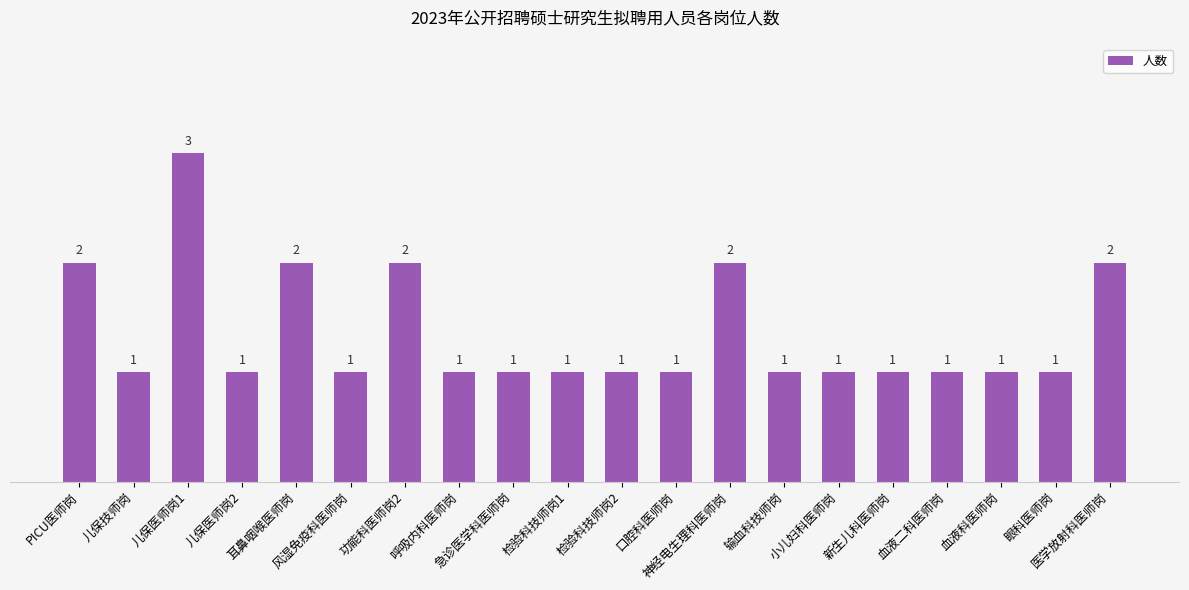

Reading right to left, what are all the values shown in this chart?

2	1	1	1	1	1	1	2	1	1	1	1	1	2	1	2	1	3	1	2